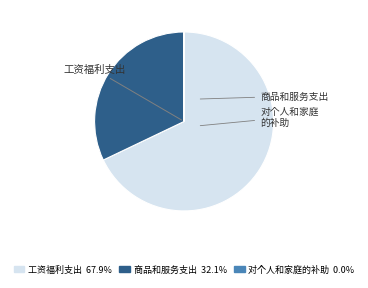

What is the majority slice?

工资福利支出